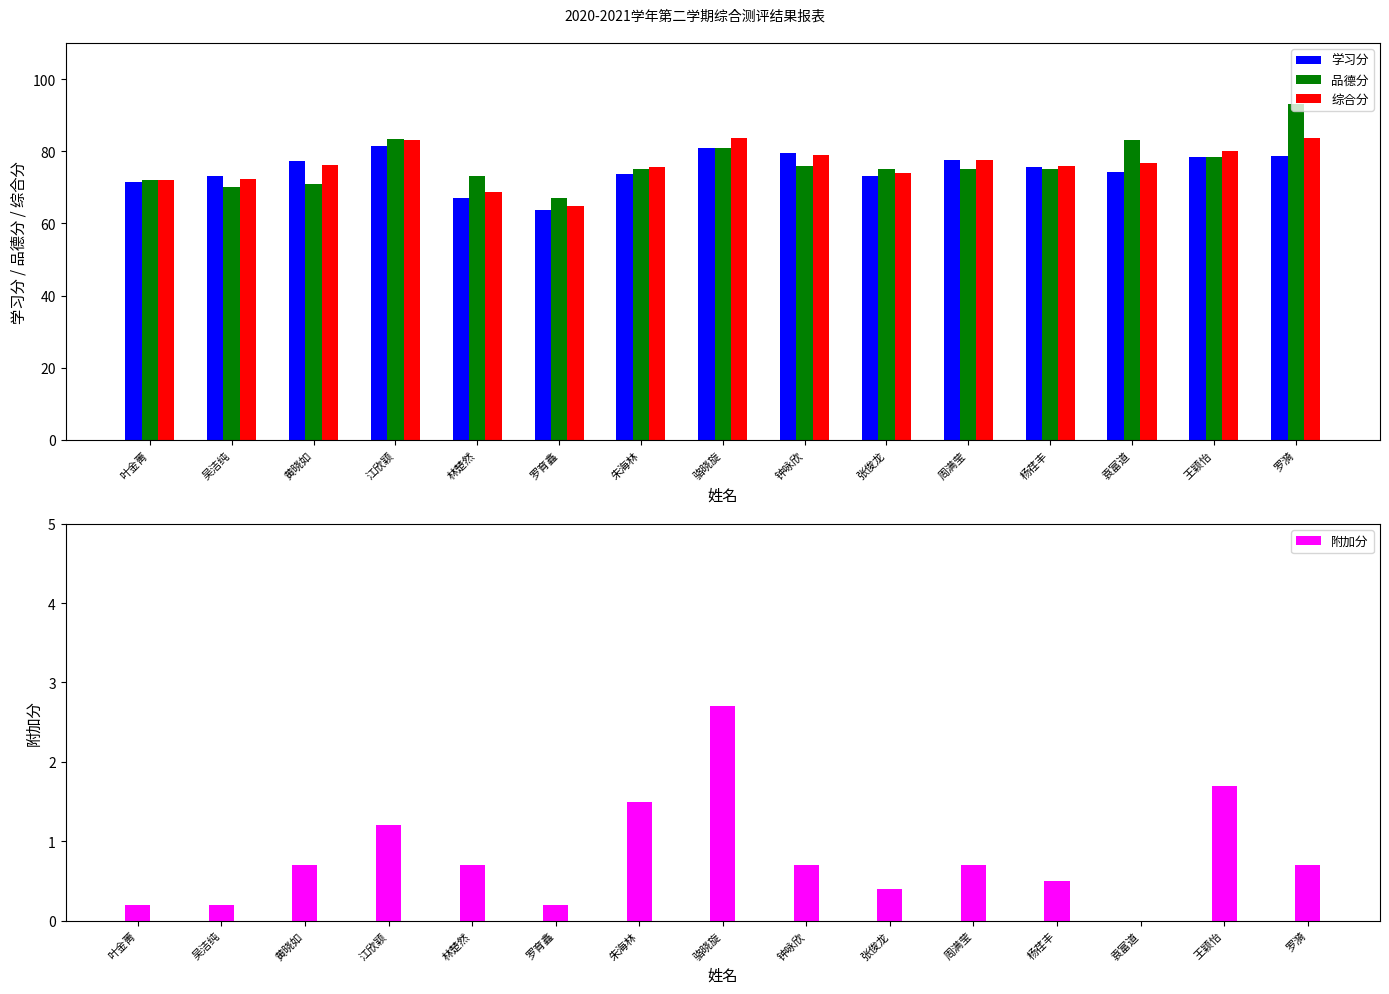

True or false: 综合分 has a value of 80.1 at 王颖怡.

True